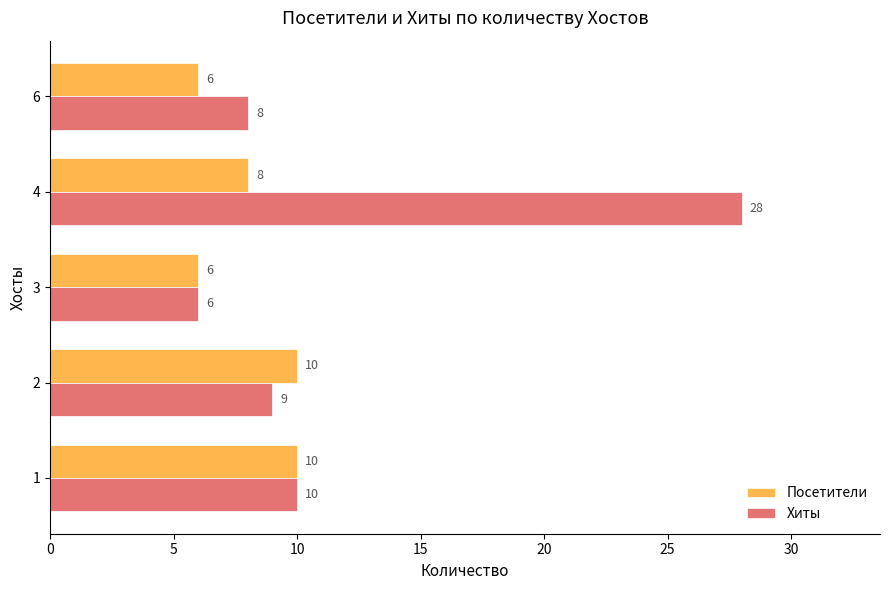

Which series has the largest total across all categories?

Хиты